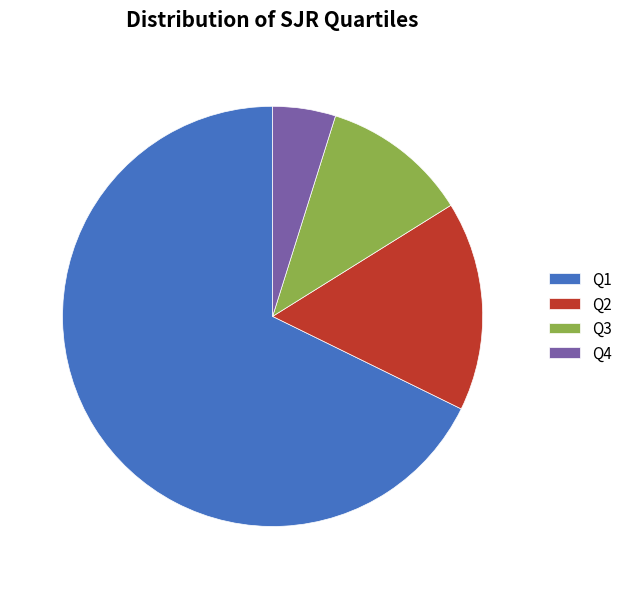

Which has a higher value, Q2 or Q3?

Q2